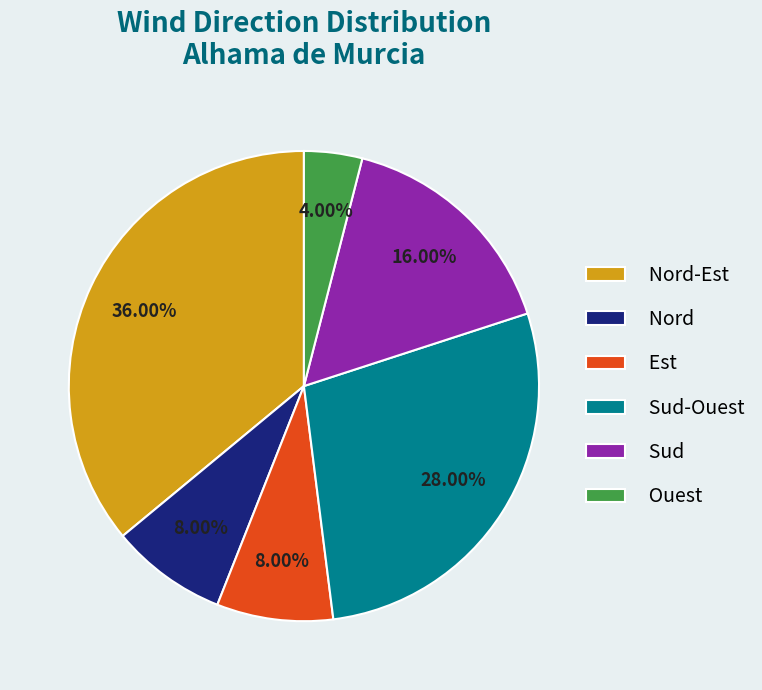

Count the number of slices in the pie.

6